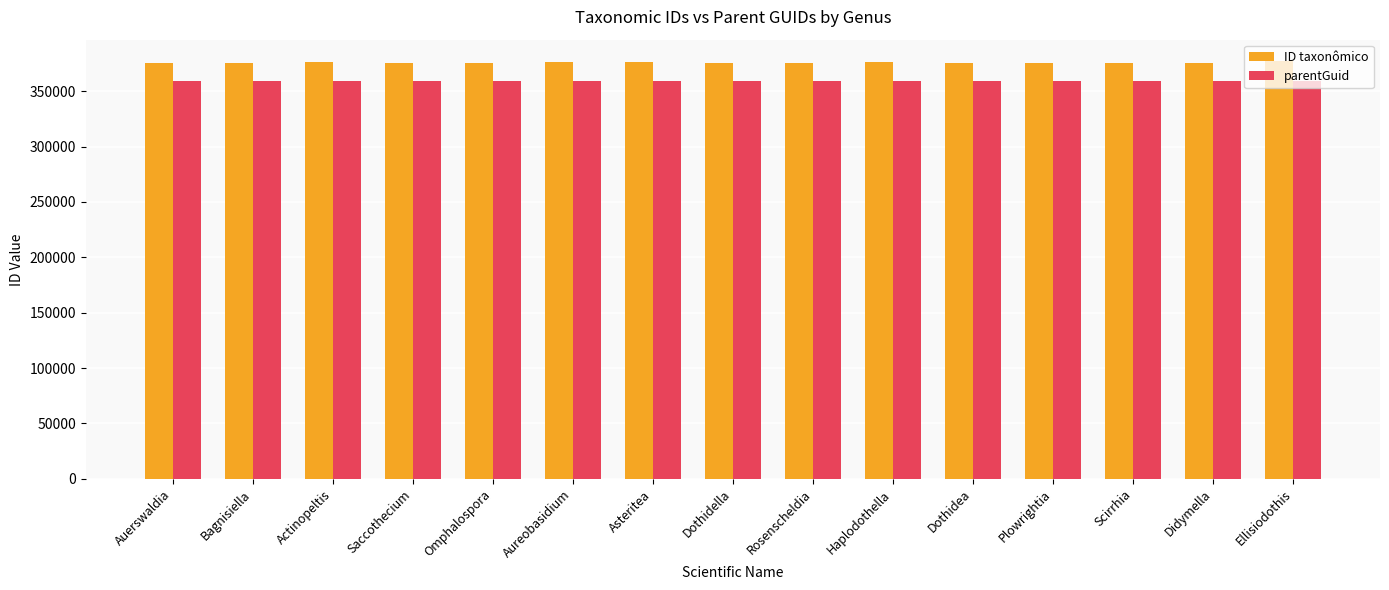

What is the lowest value of the ID taxonômico series?

375487